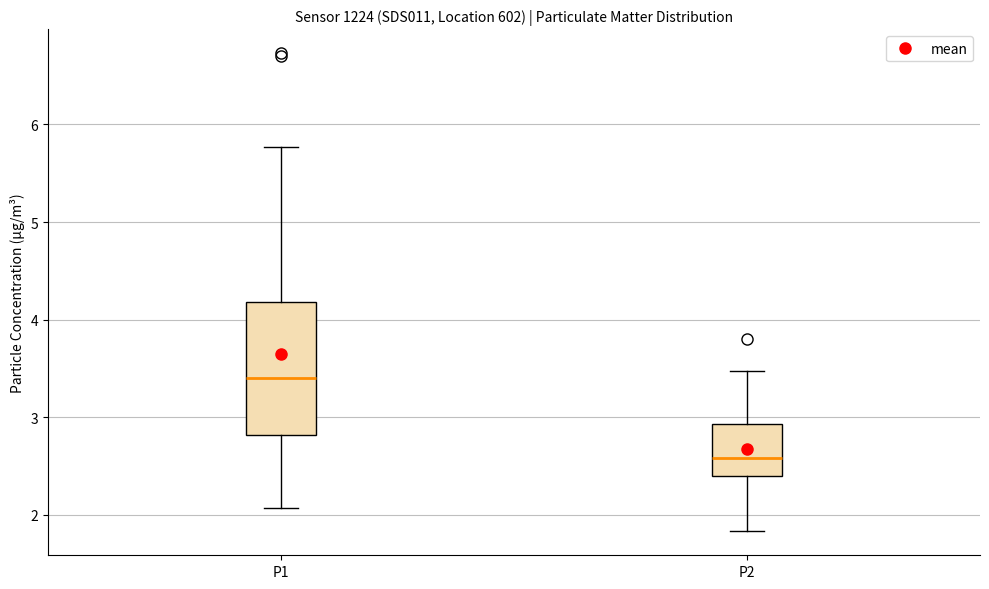

Reading left to right, read every box against the y-axis: the position of its median line, the range the box covers, and the ends of its whiskers. The values are not printed on the chart, so give them approximately, as read against the axis.

P1: median 3.4, box 2.8 to 4.2, whiskers 2.1 to 5.8
P2: median 2.6, box 2.4 to 2.9, whiskers 1.8 to 3.5